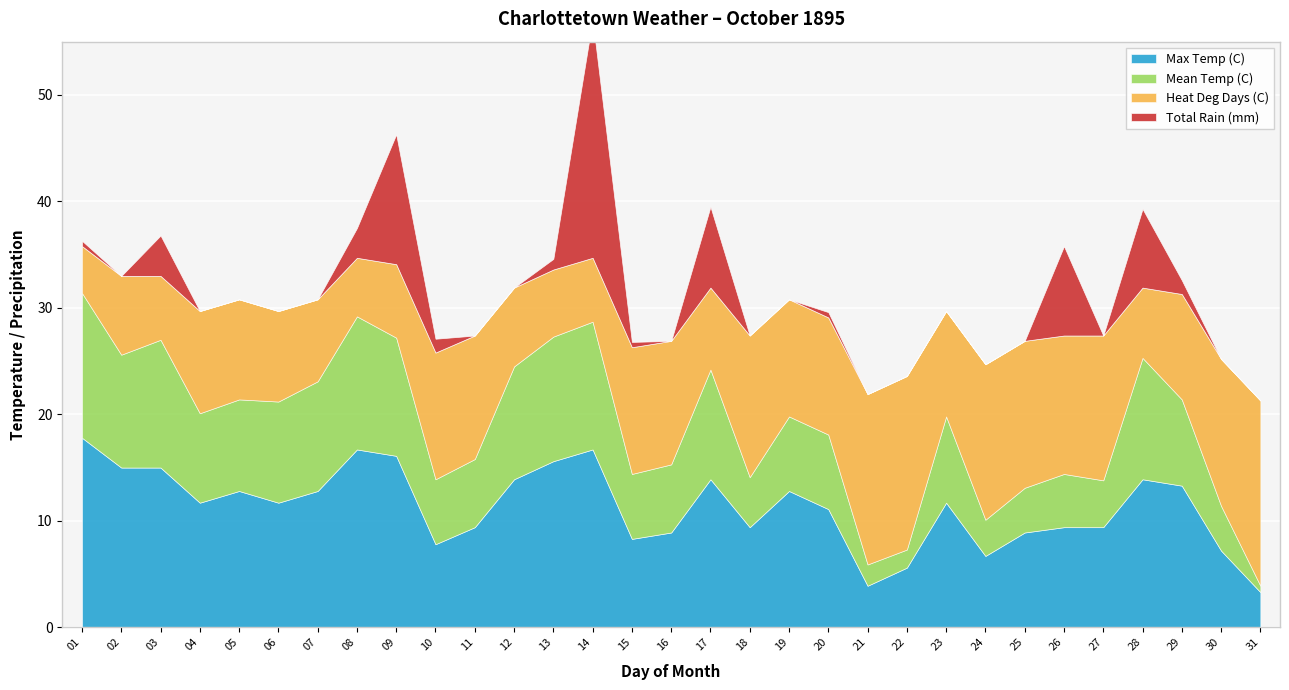

True or false: Mean Temp (C) and Max Temp (C) cross at least once.

False